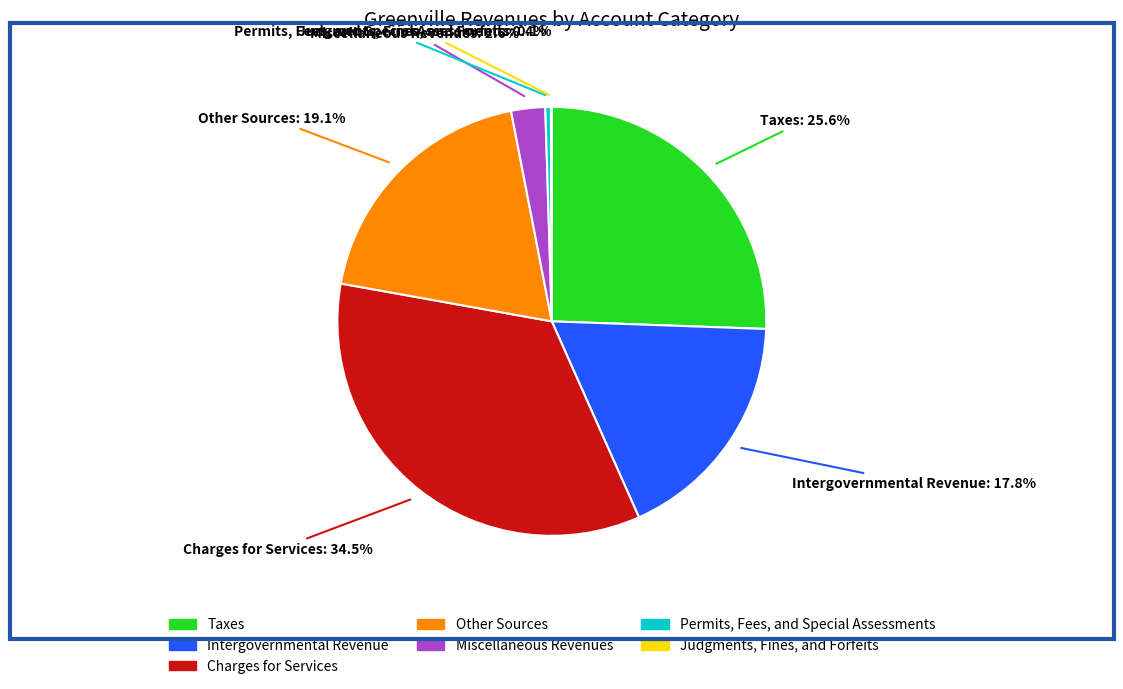

To the nearest percent, what is the difference between the Charges for Services and Other Sources slice percentages?

15%